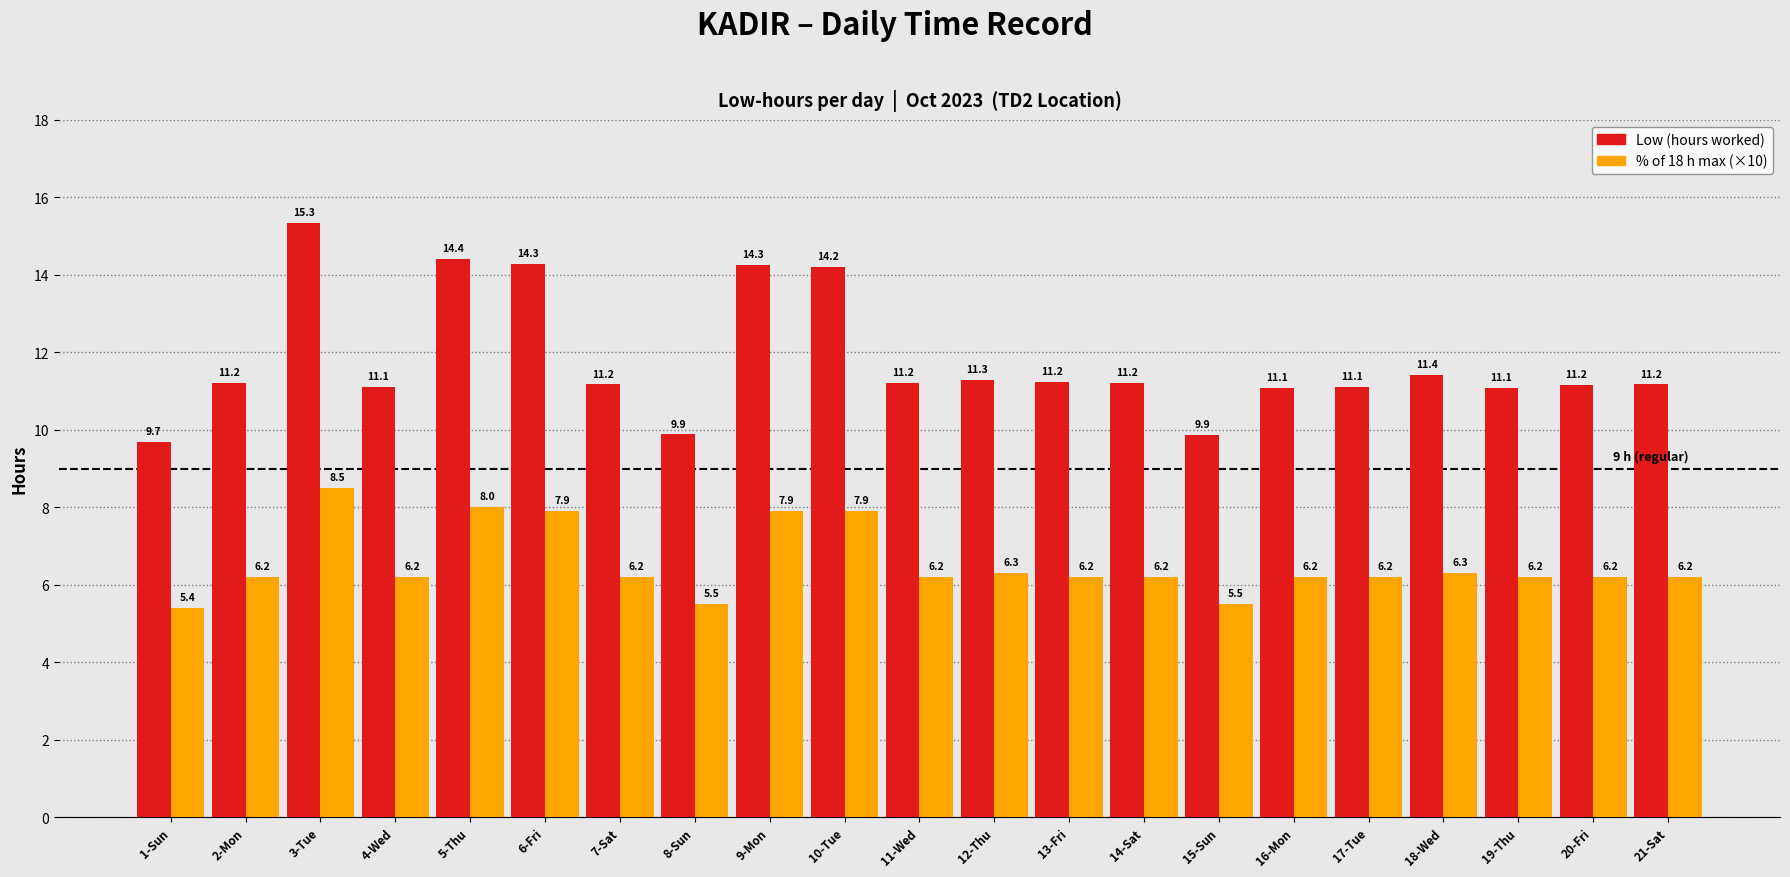

What is the spread (max minus min) of values at 13-Fri?

5.0